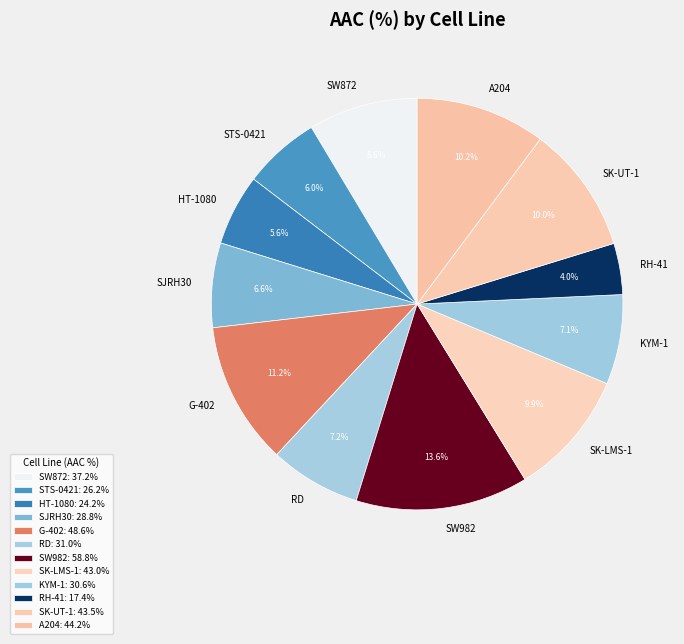

Does SJRH30 account for over 50% of the chart?

No